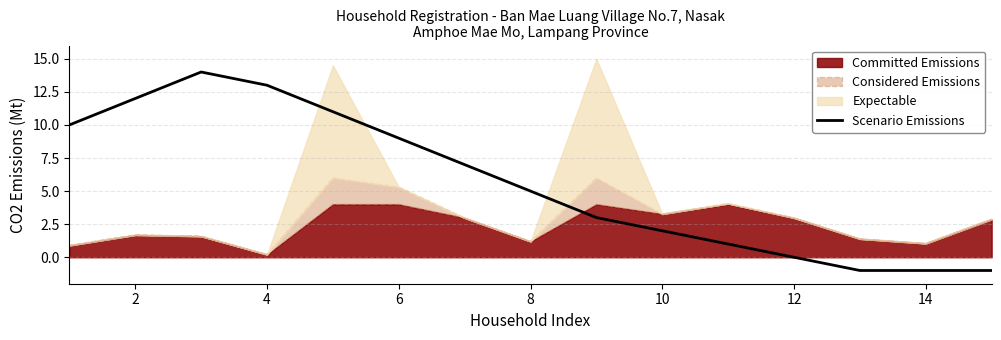

The Scenario Emissions series shows 19 at 4. True or false?

False